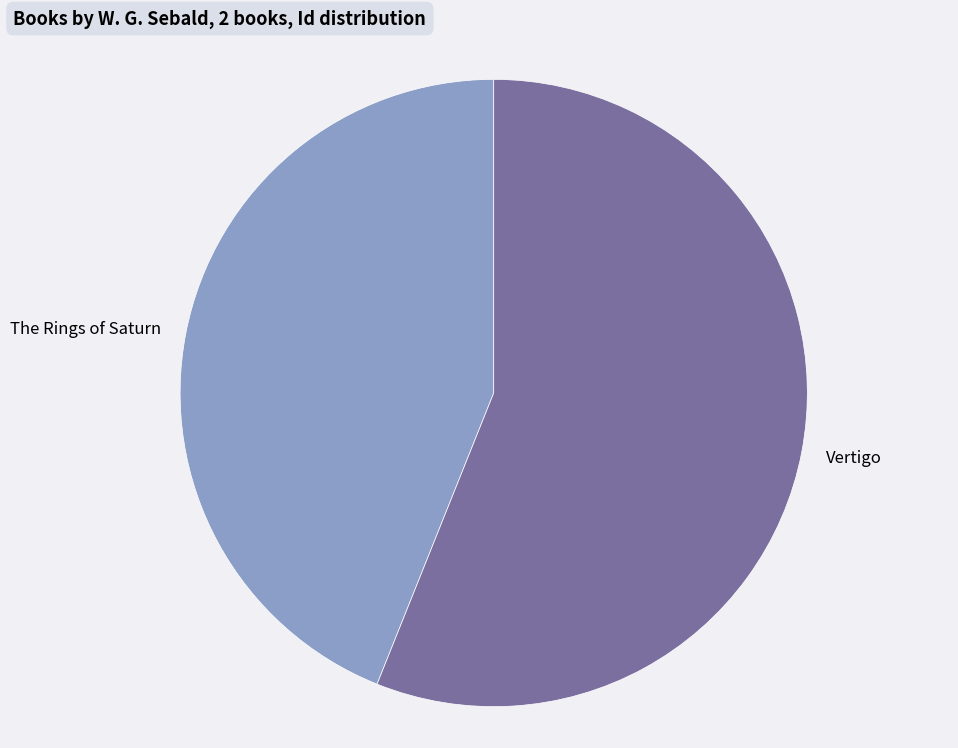

How many segments does this pie chart have?

2